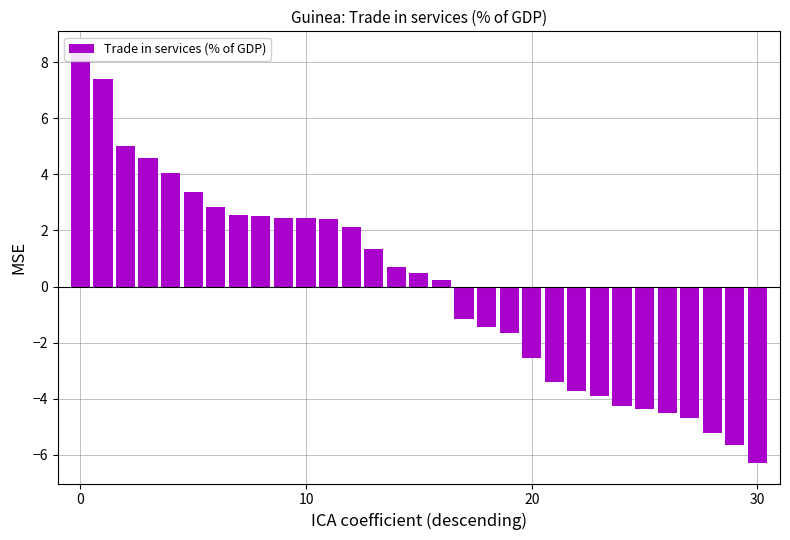

True or false: the data shows -0.9 at 23.

False